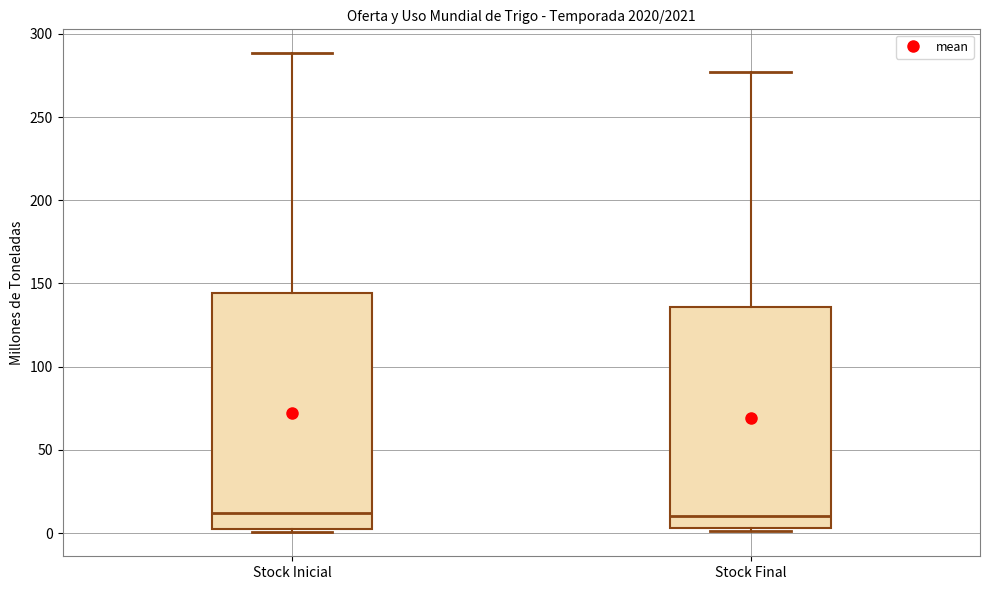

Reading left to right, transcribe this box plot: for each box, give where its median line is, the range the box spans, and where its two whiskers end, as read against the y-axis. The values are not printed on the chart, so give them approximately, as read against the axis.

Stock Inicial: median 10, box 5 to 145, whiskers 0 to 290
Stock Final: median 10, box 5 to 135, whiskers 0 to 275